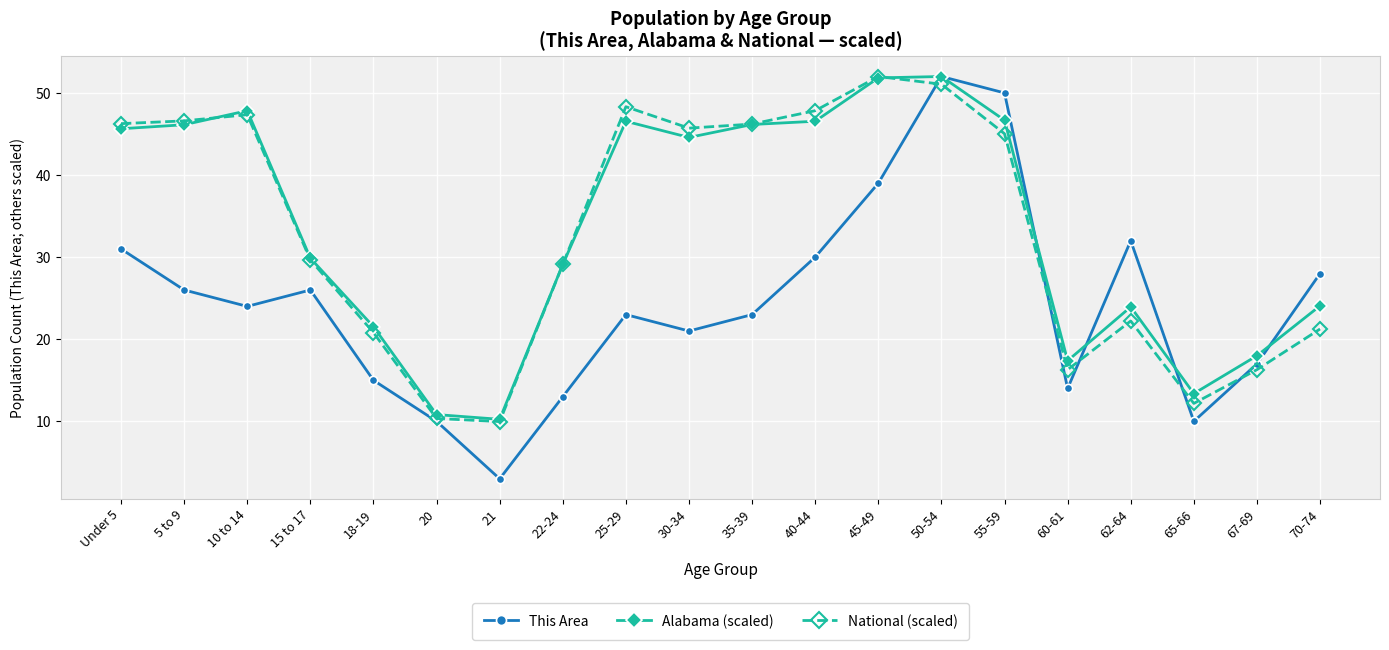

Read the This Area value at 21.

3.0